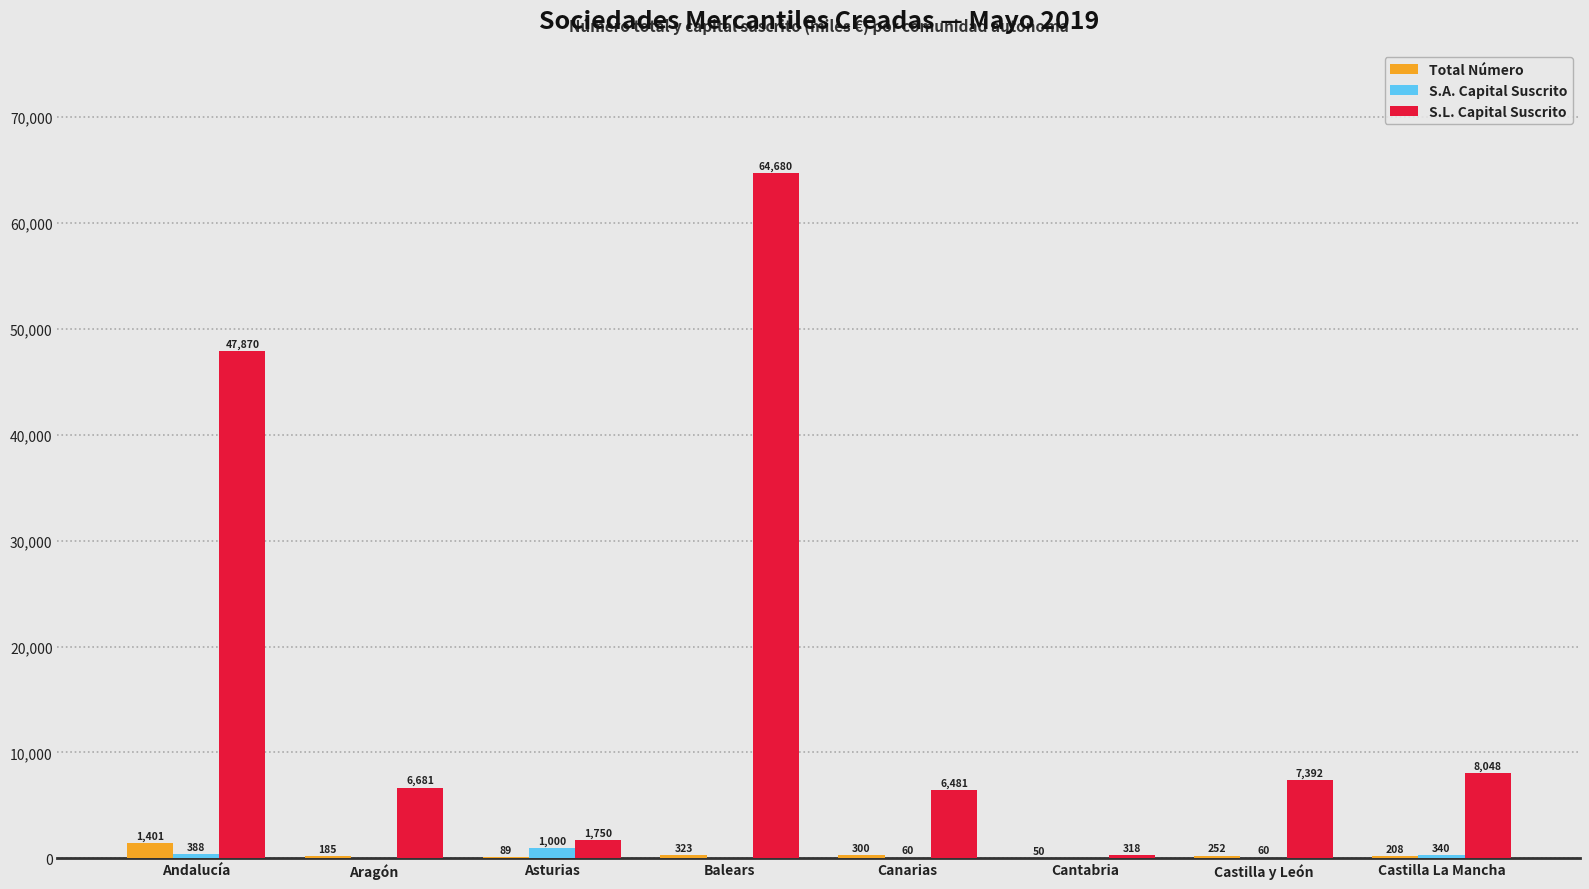

True or false: S.L. Capital Suscrito has a value of 9119 at Aragón.

False